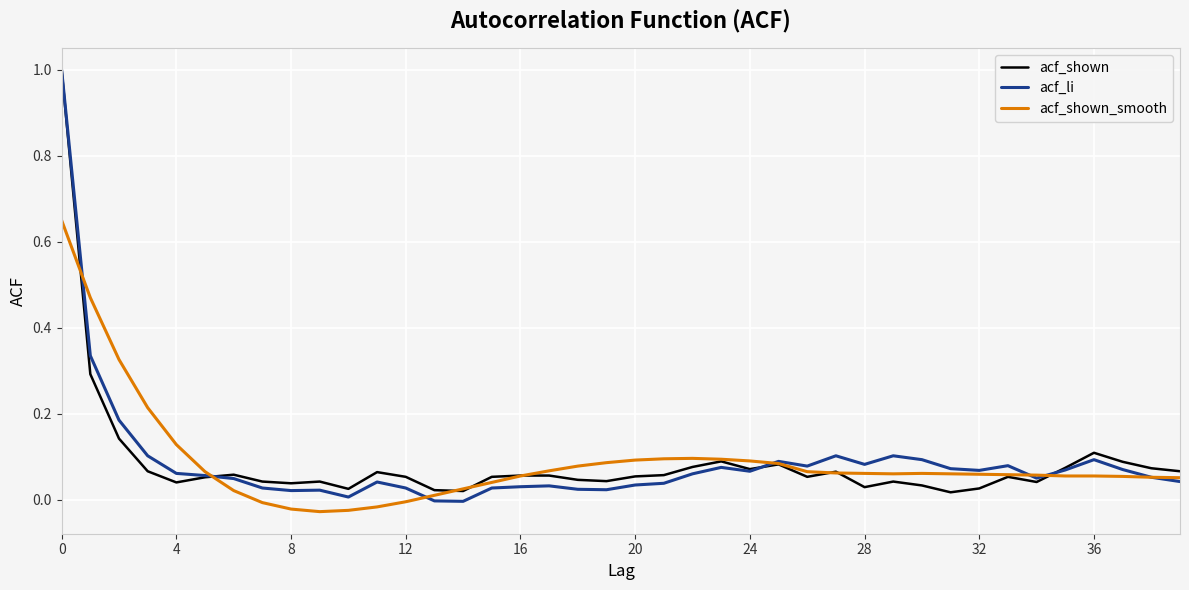

What is the highest value of the acf_shown series?

1.0